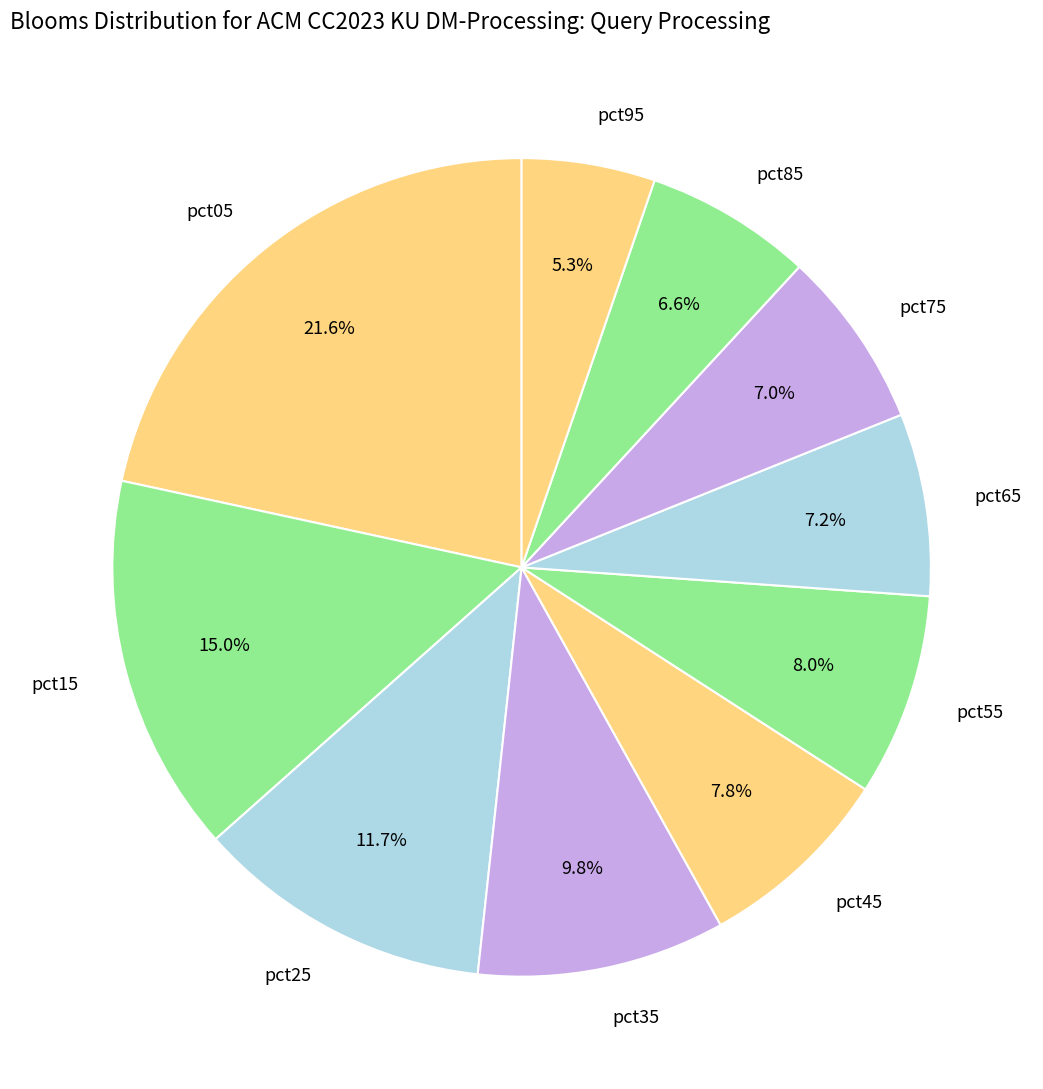

To the nearest percent, what is the average slice percentage?

10%